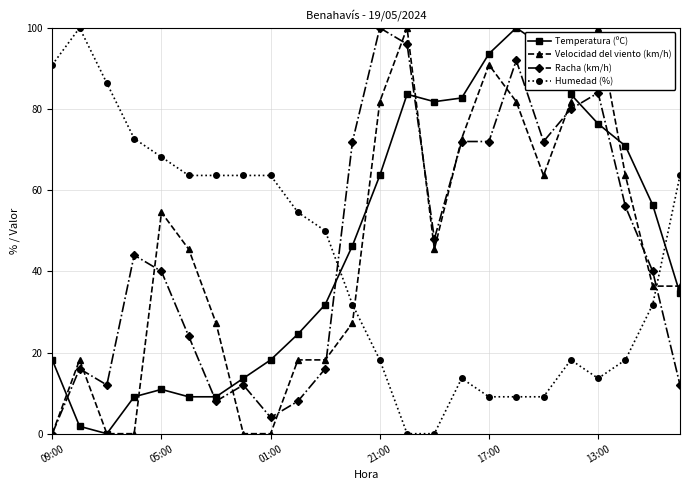

True or false: Velocidad del viento (km/h) has more than 2 interior local peaks.

True